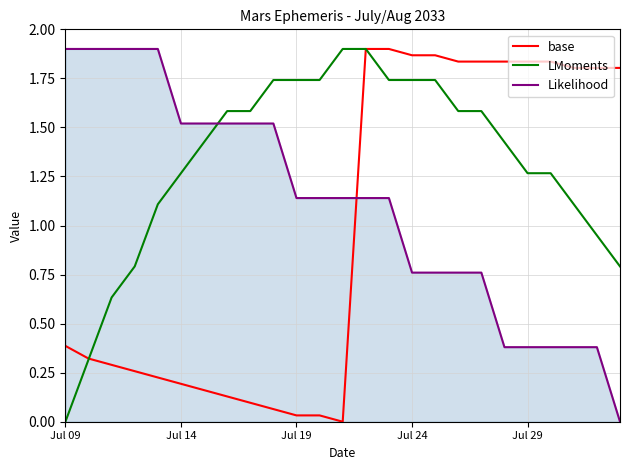

List the series in order of their overall mean, highest first.

LMoments, Likelihood, base